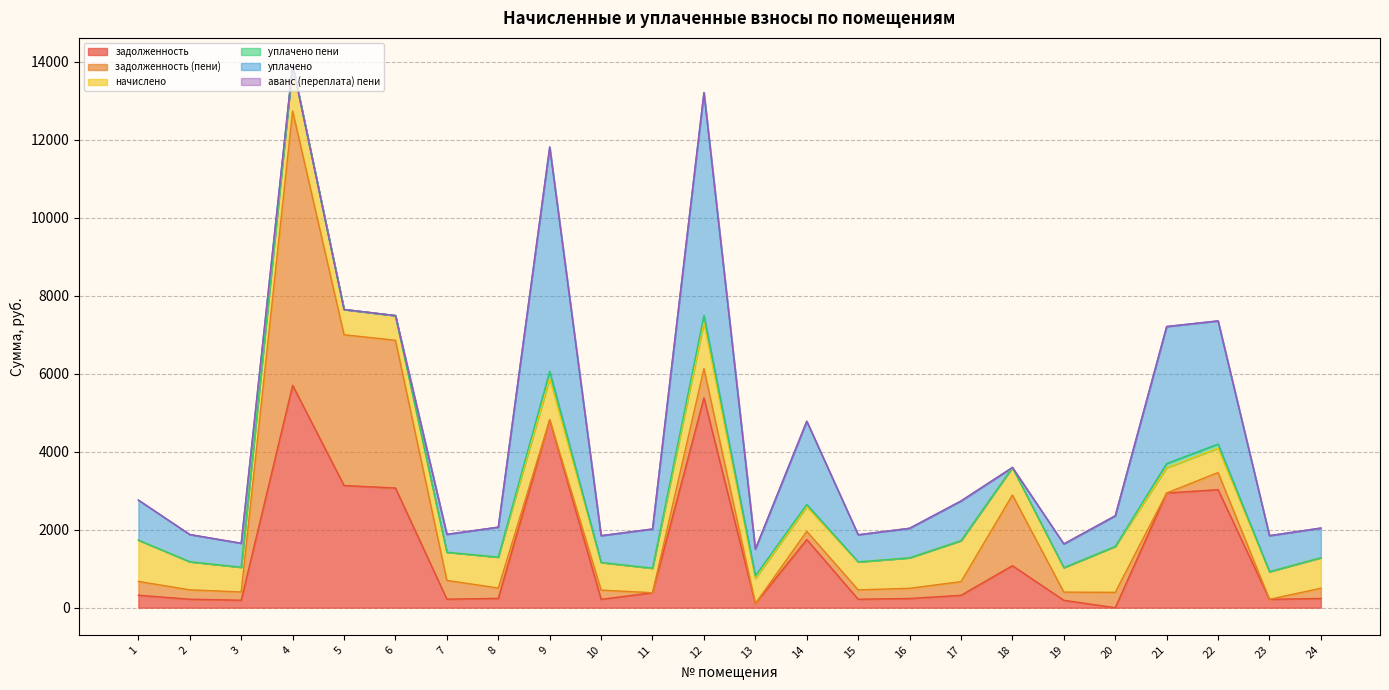

Does the chart display data point markers on the line(s)?

No